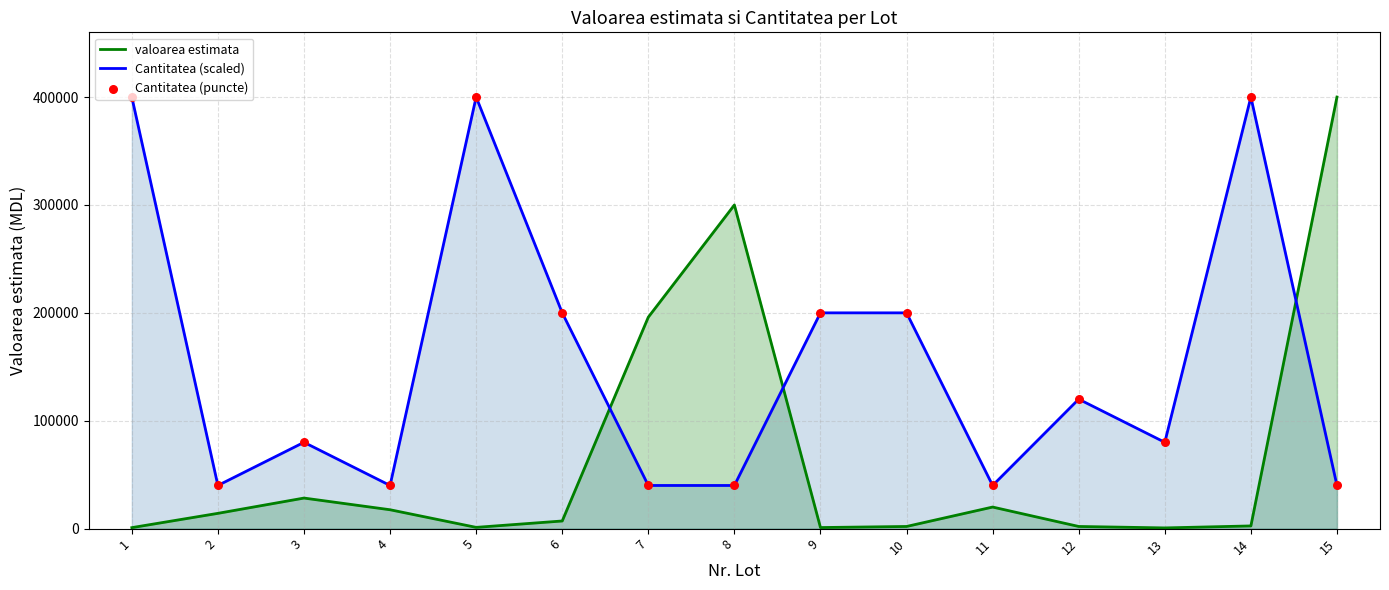

At how many categories does at least one series exceed 345056?

4